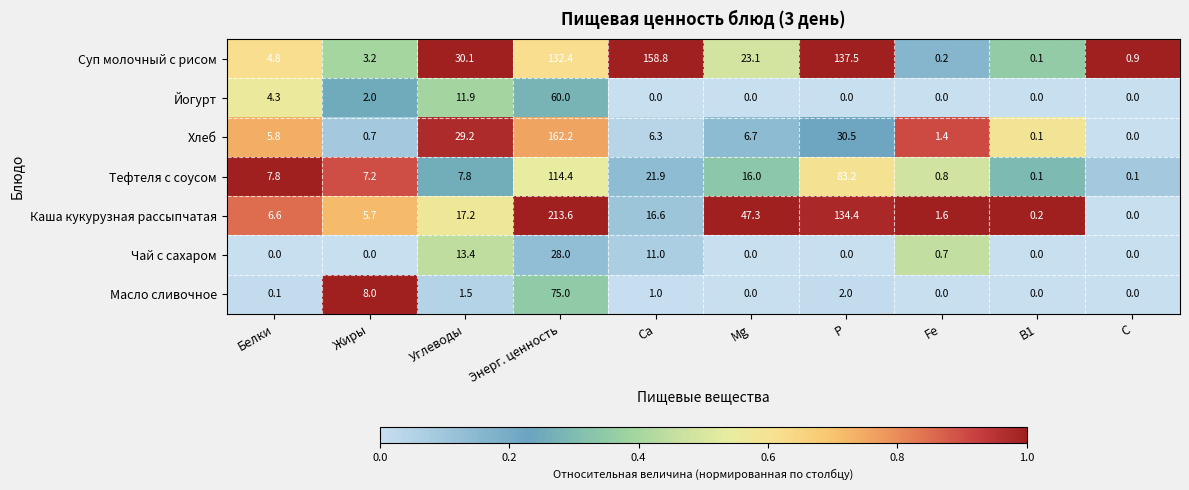

What is the spread (max minus min) of values at Mg?

47.3